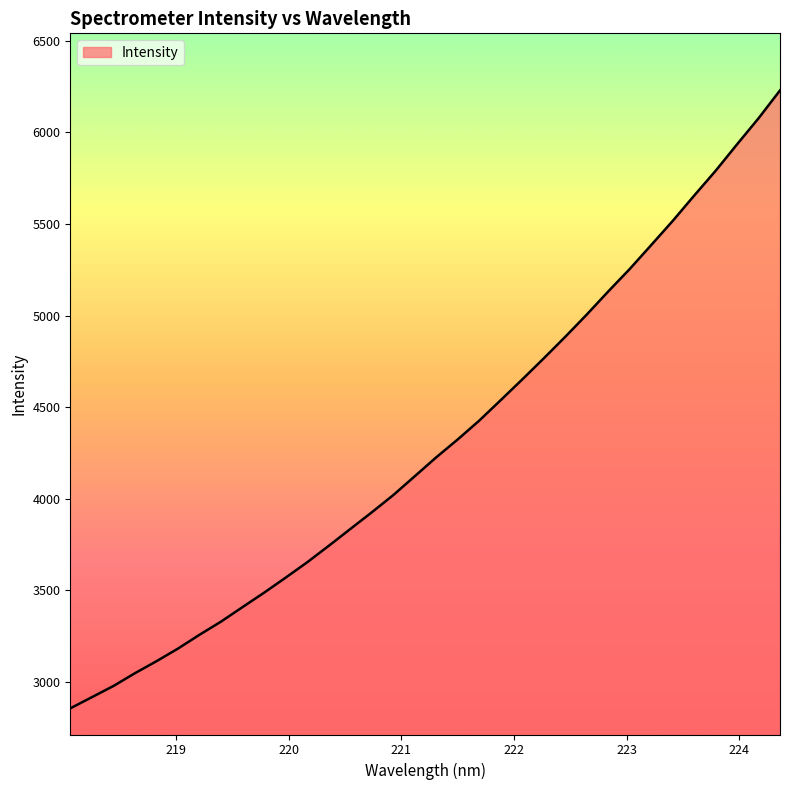

What is the maximum value shown in the chart?

6229.4